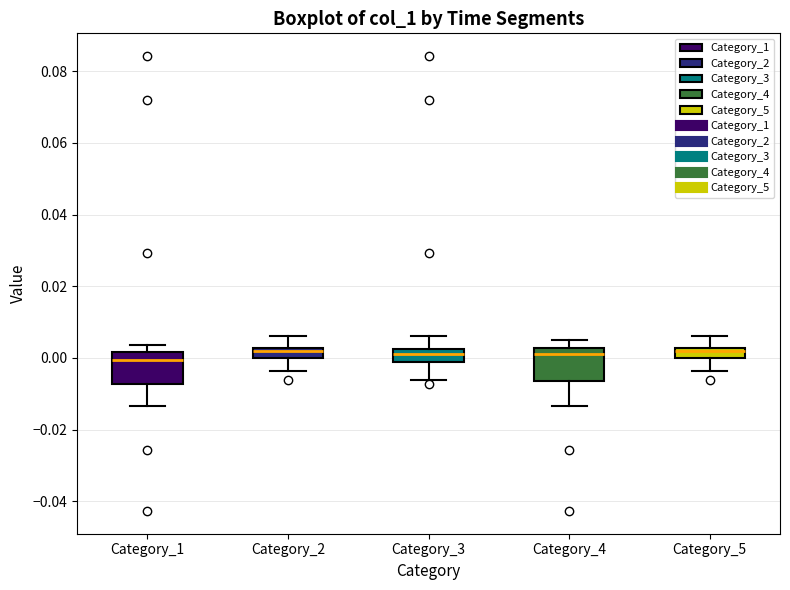

Where does the upper whisker of the box for Category_3 end on the y-axis? The values are not printed on the chart, so give them approximately, as read against the axis.

0.006